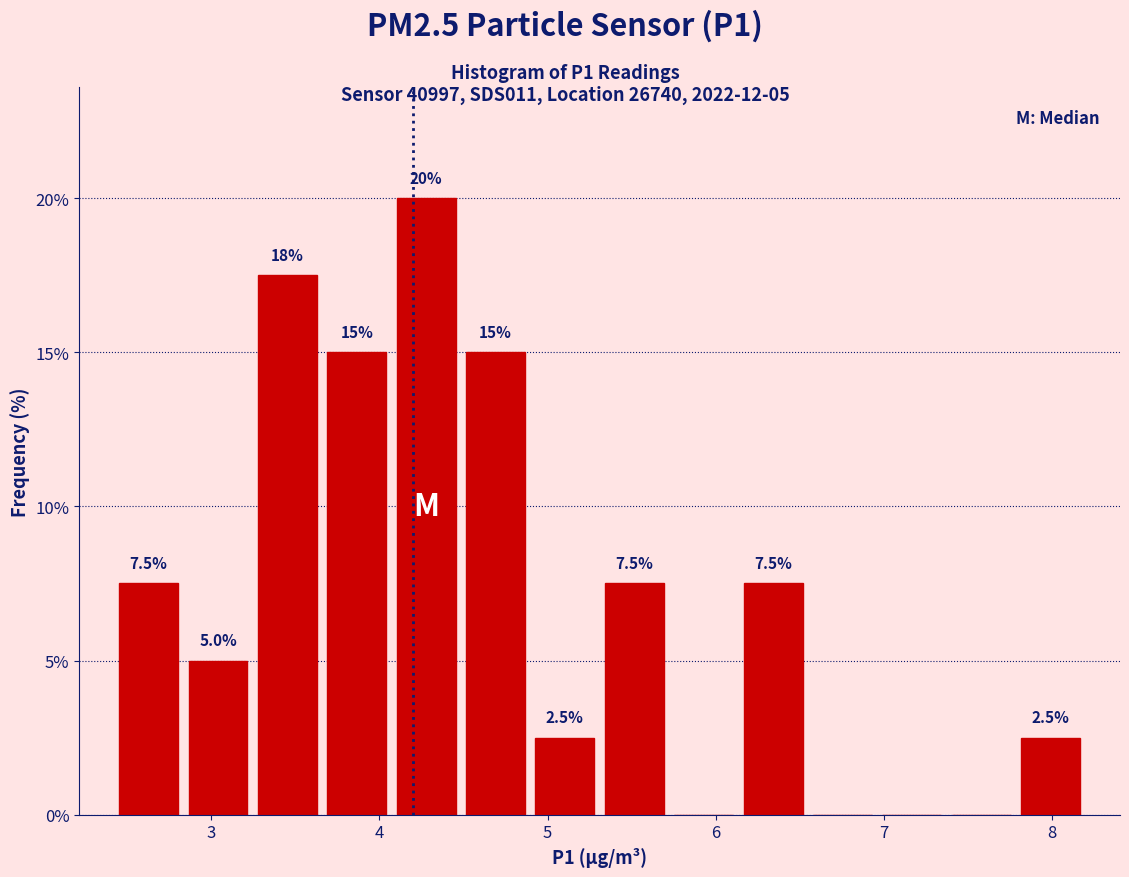

Which range on the x-axis has the tallest bar?

4.1 to 4.5